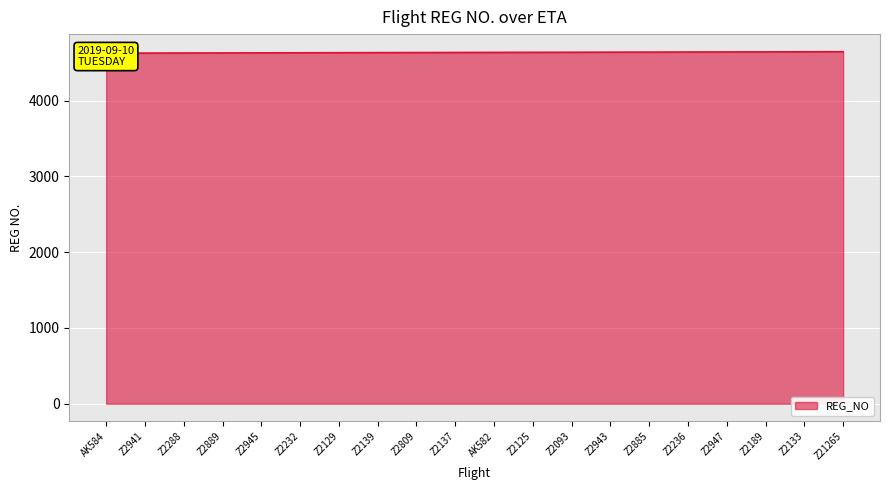

Rank the categories by value from lowest to highest.

AK584, Z2941, Z2288, Z2889, Z2945, Z2232, Z2129, Z2139, Z2809, Z2137, AK582, Z2125, Z2093, Z2943, Z2885, Z2236, Z2947, Z2189, Z2133, Z21265